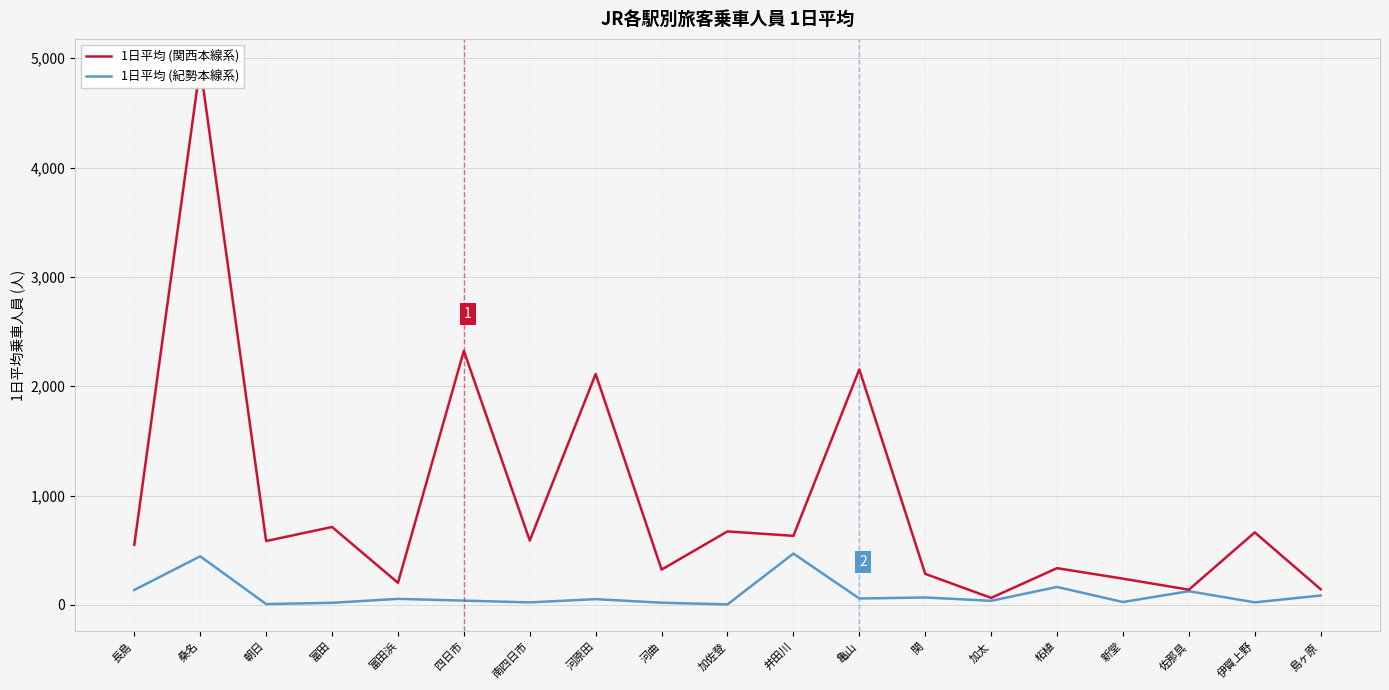

At which label does 1日平均 (紀勢本線系) first exceed 52?

長島